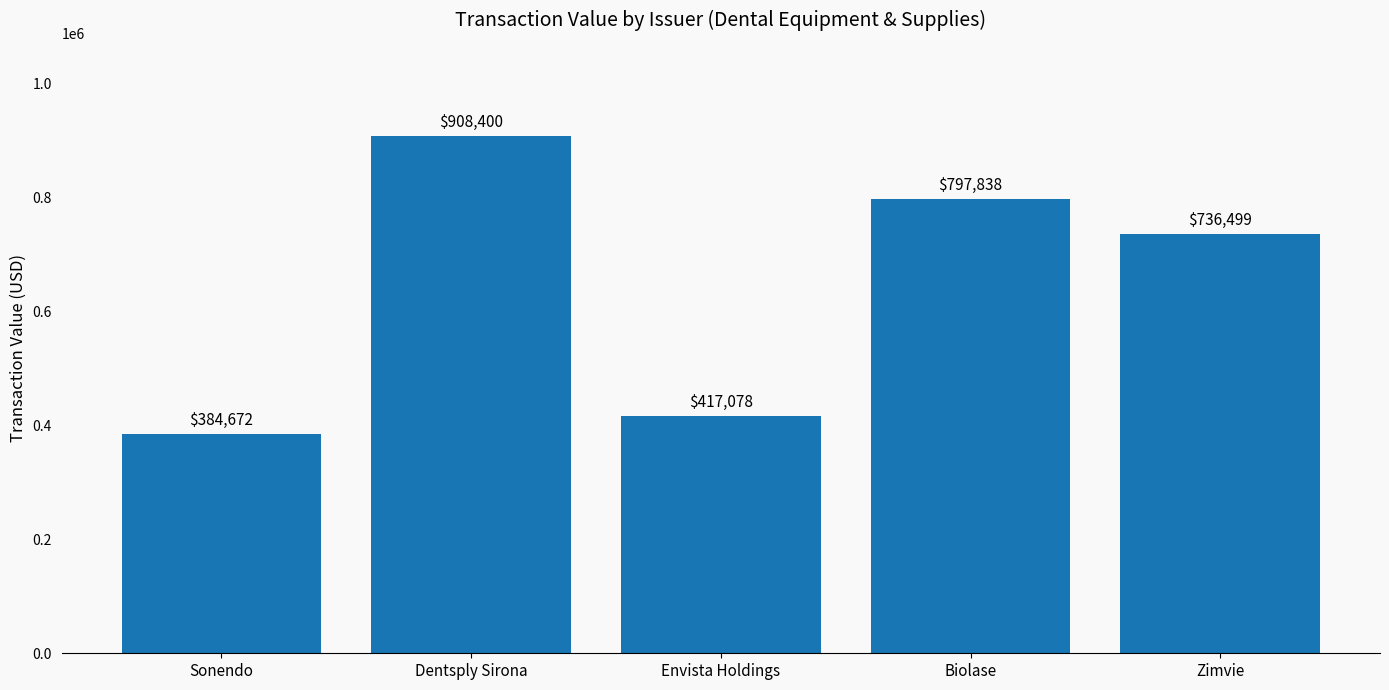

What is the label of the 1st bar from the right?

Zimvie